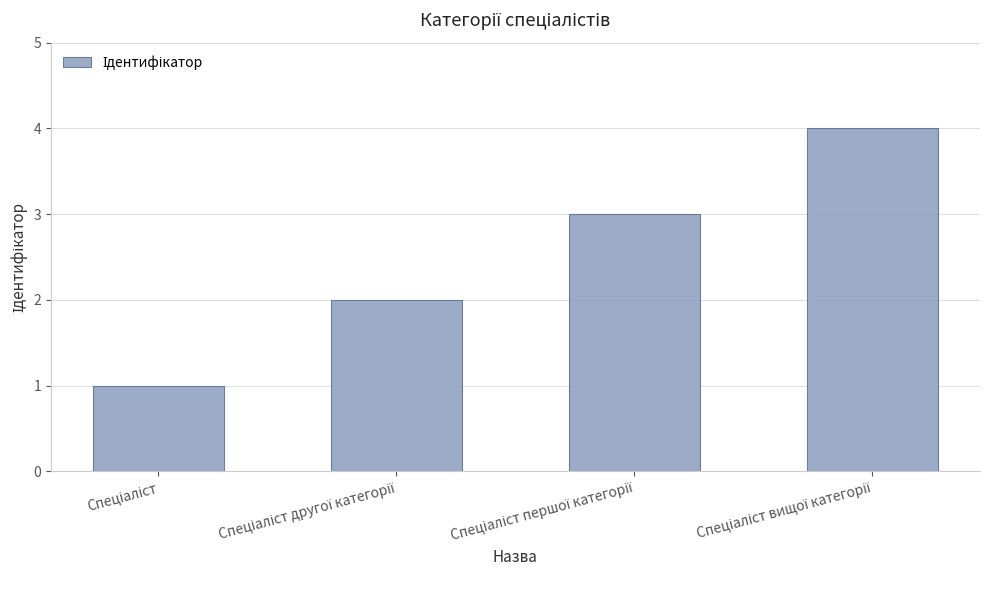

What is the sum of all values?

10